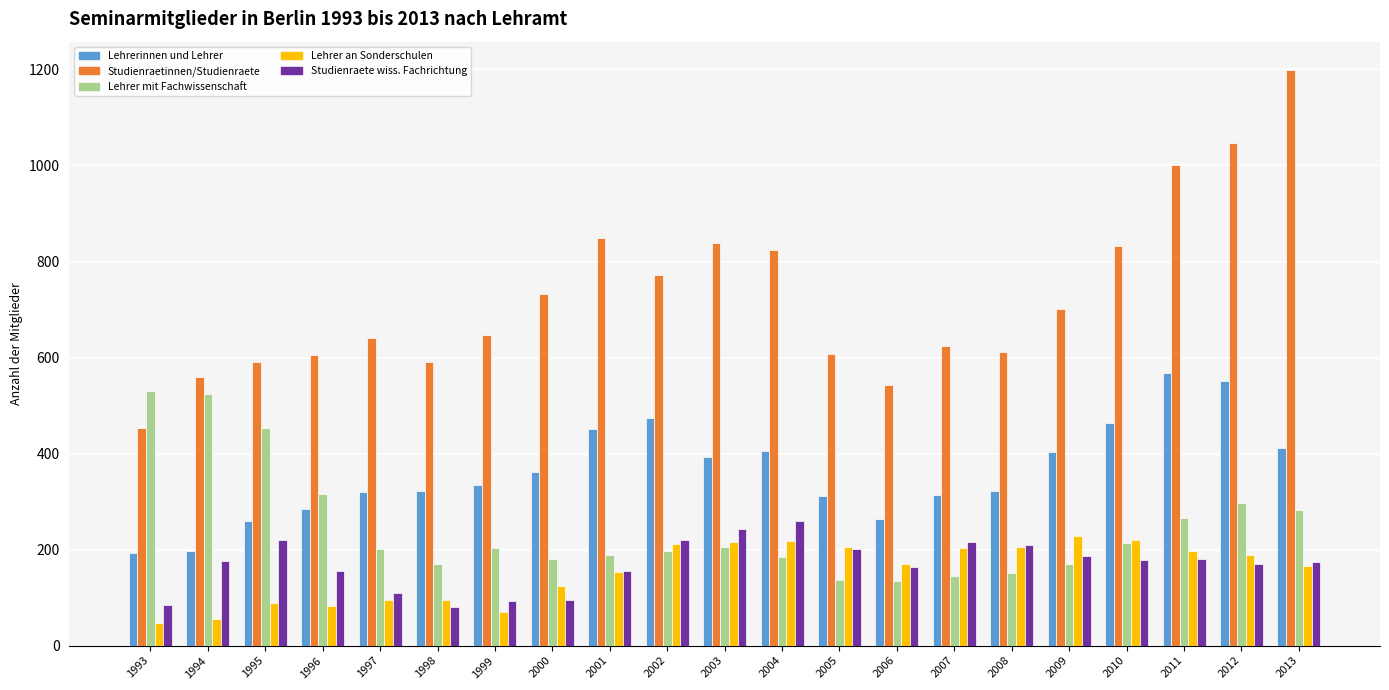

Is it true that Lehrerinnen und Lehrer equals 192 at 1993?

True